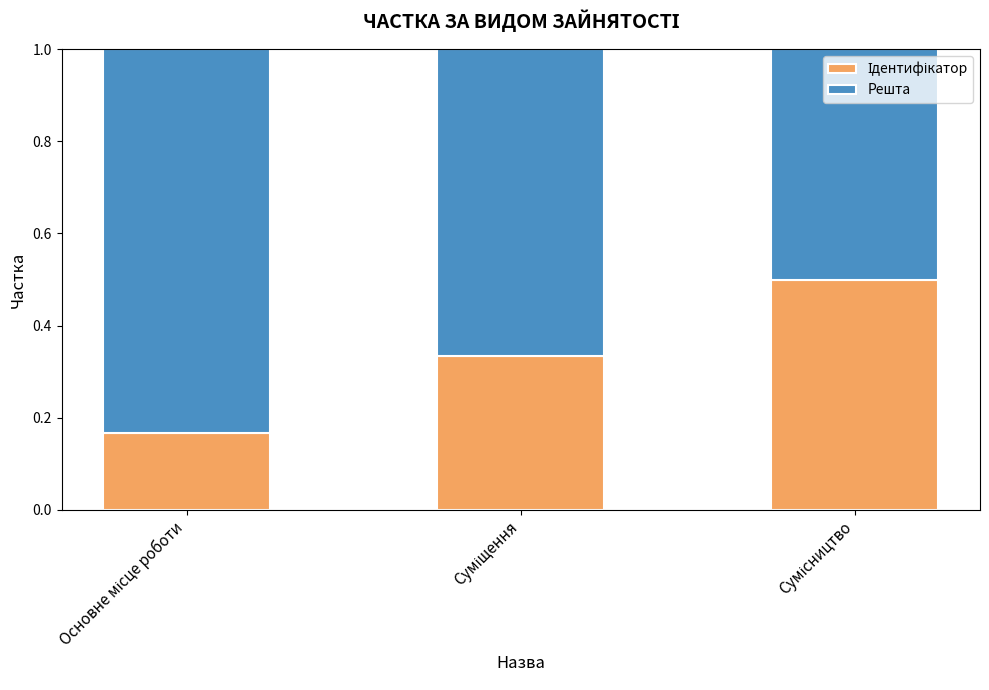

How many categories are shown in the chart?

3